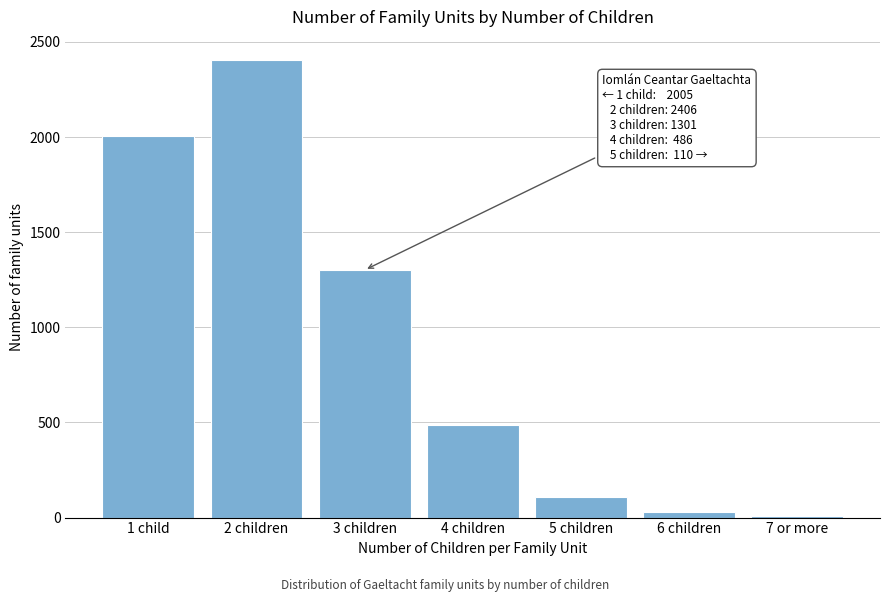

Reading right to left, list all the values displayed in this chart.

8	28	110	486	1301	2406	2005